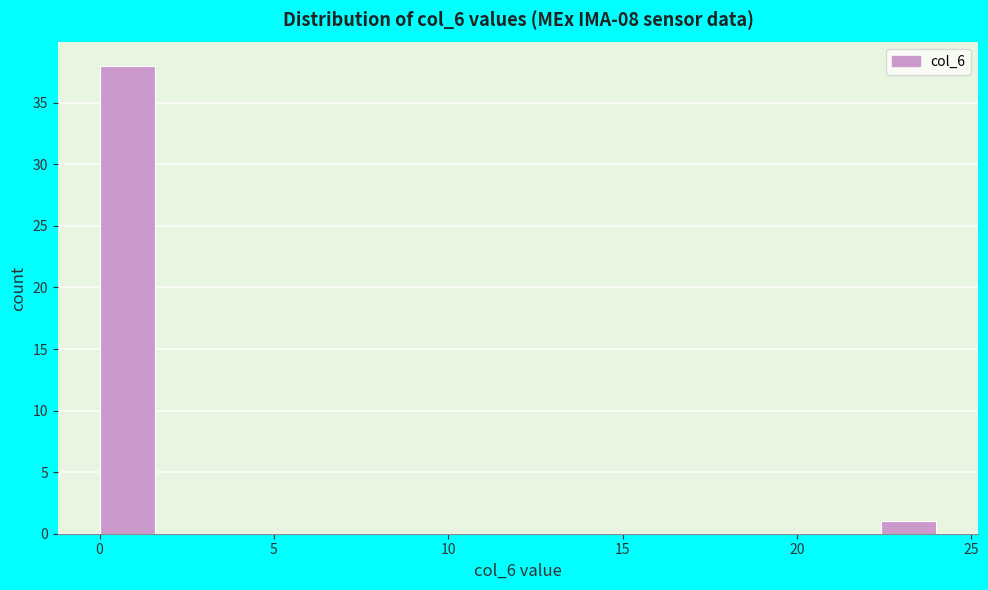

Read against the x-axis, roughly where is the centre of the tallest bar?

1.0